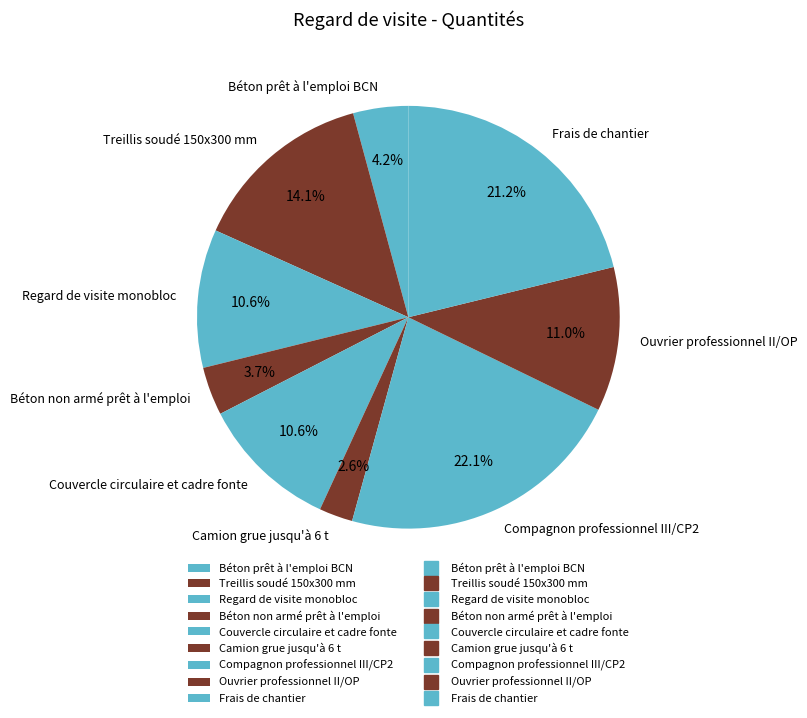

To the nearest percent, what percentage of the pie is Ouvrier professionnel II/OP?

11%